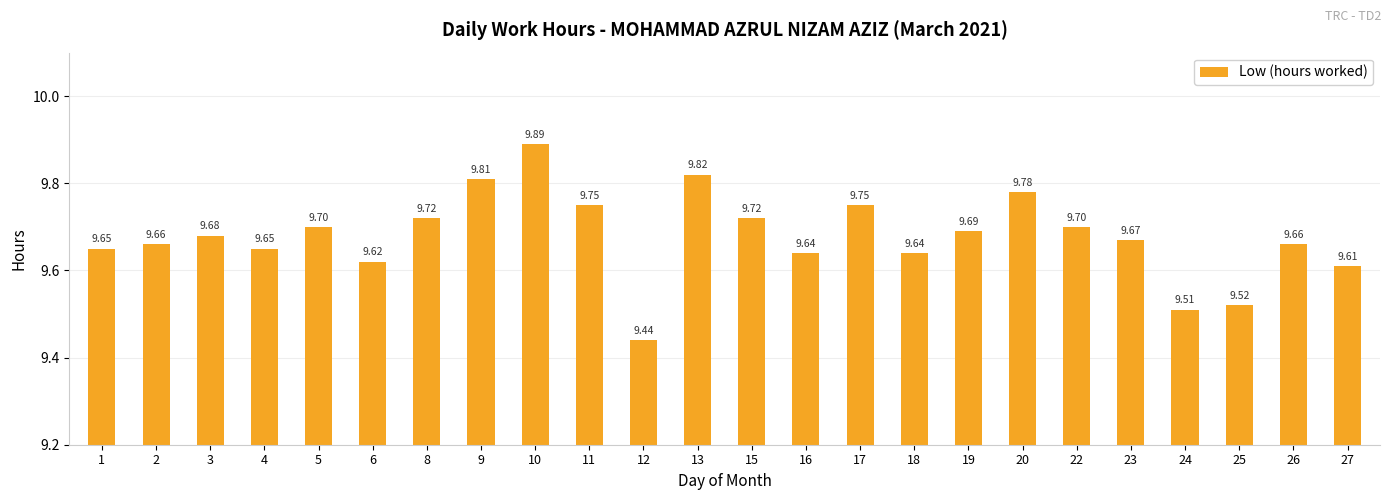

What is the difference between the second highest and second lowest values?

0.3